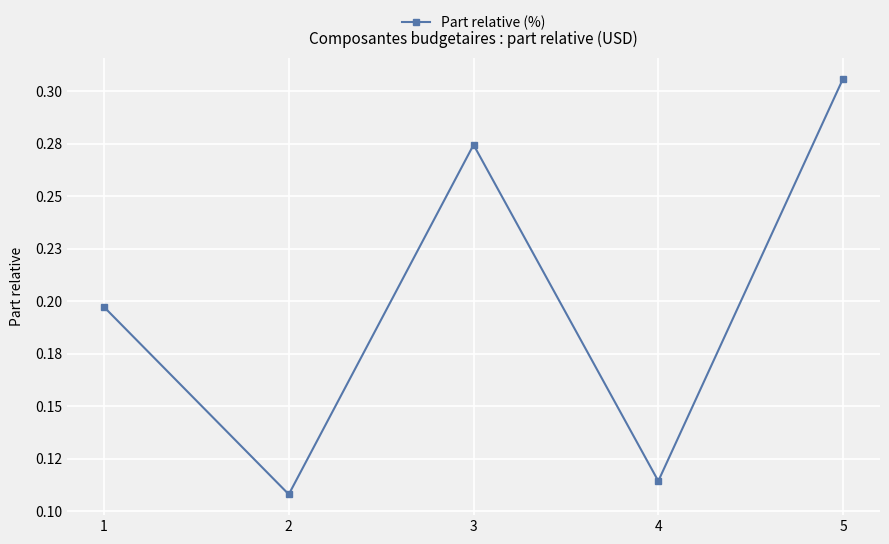

List the labels in order of value, smallest first.

2, 4, 1, 3, 5